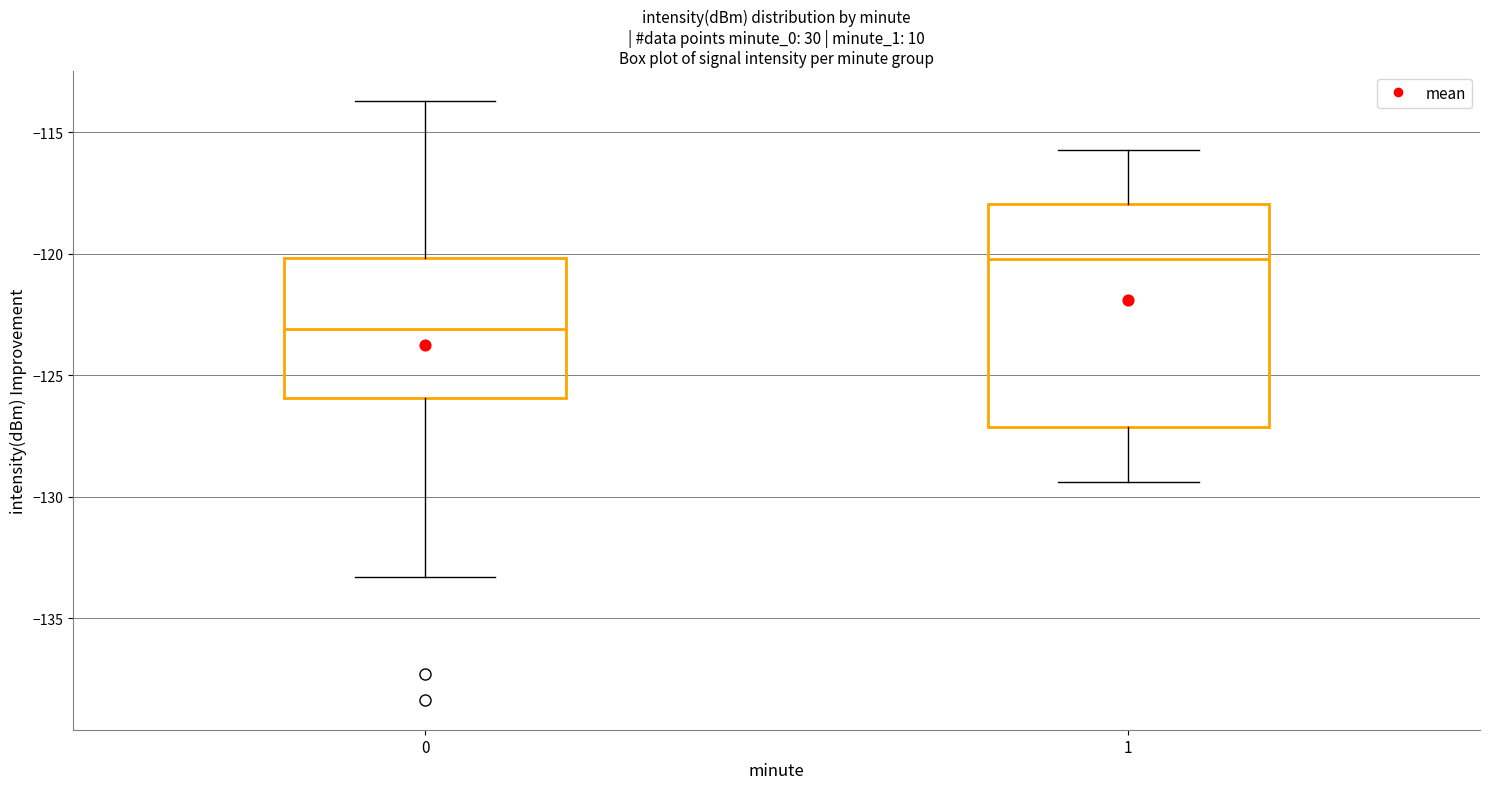

Which box's median line is the lowest?

0